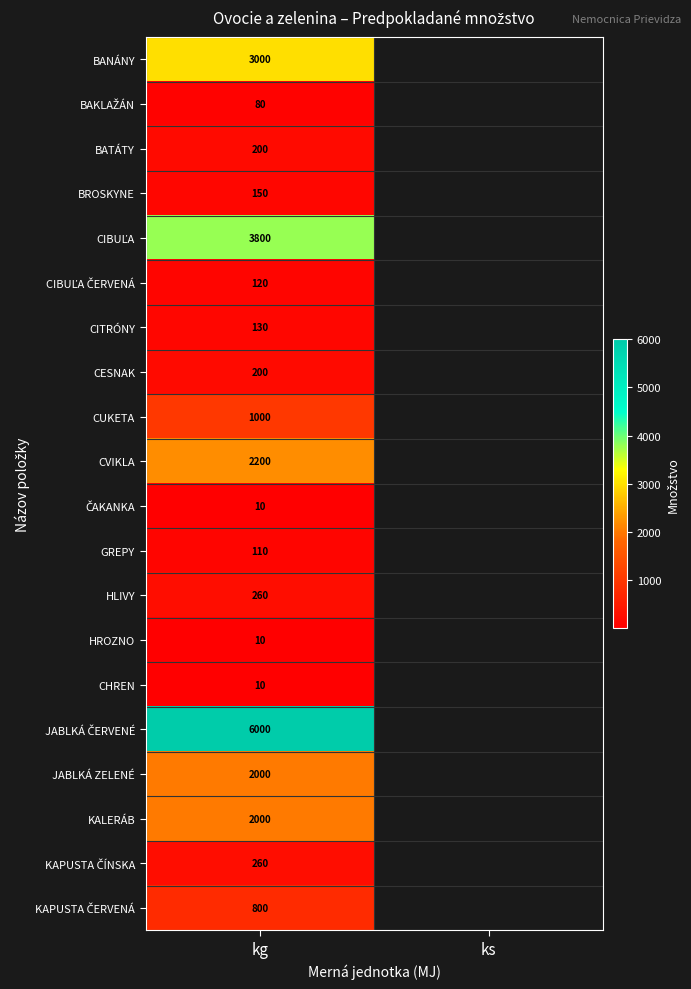

Is it true that BANÁNY equals 3000 at kg?

True